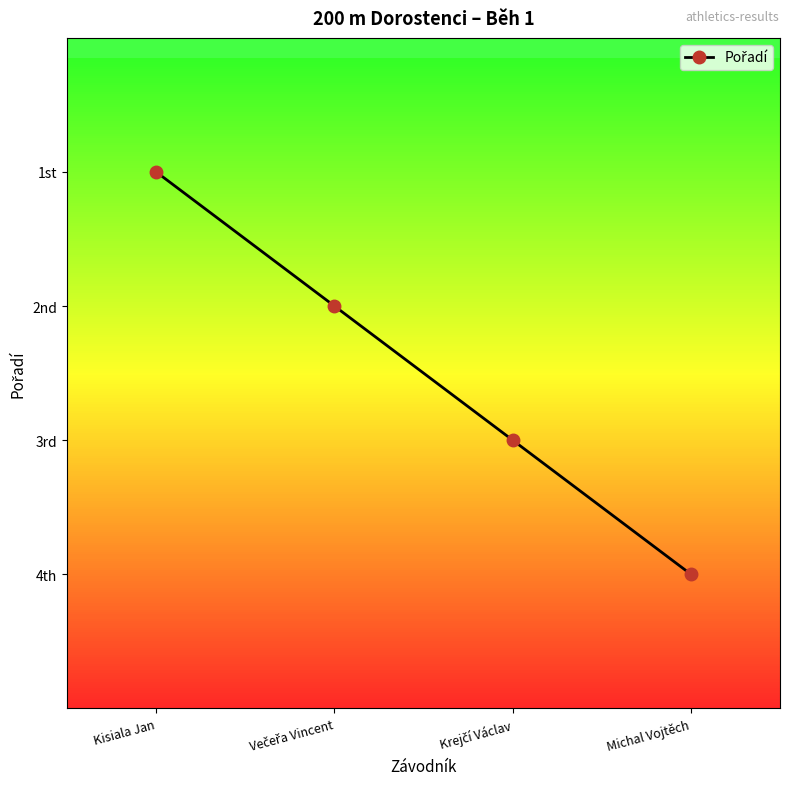

How many values are below 3?

2